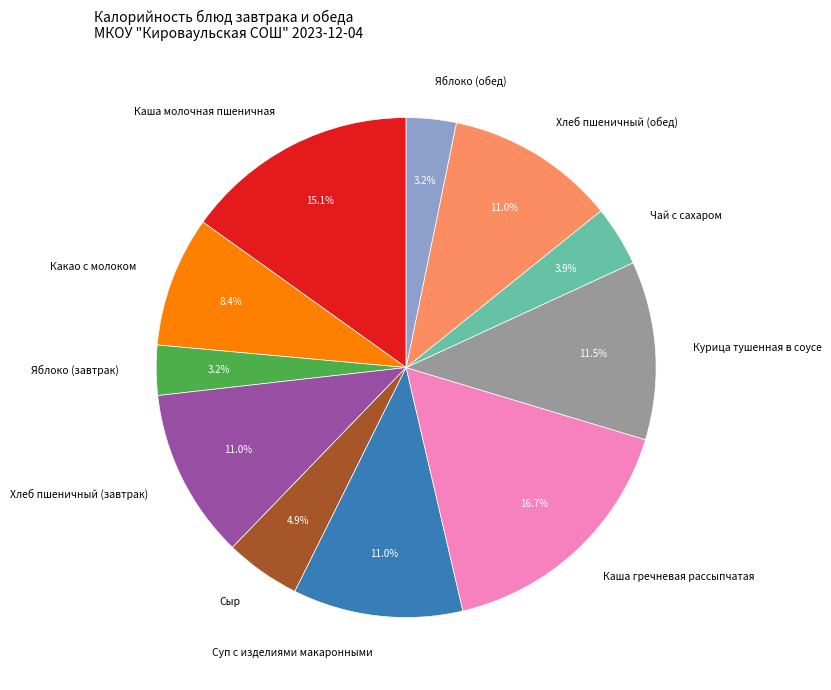

Does any single category account for the majority?

No